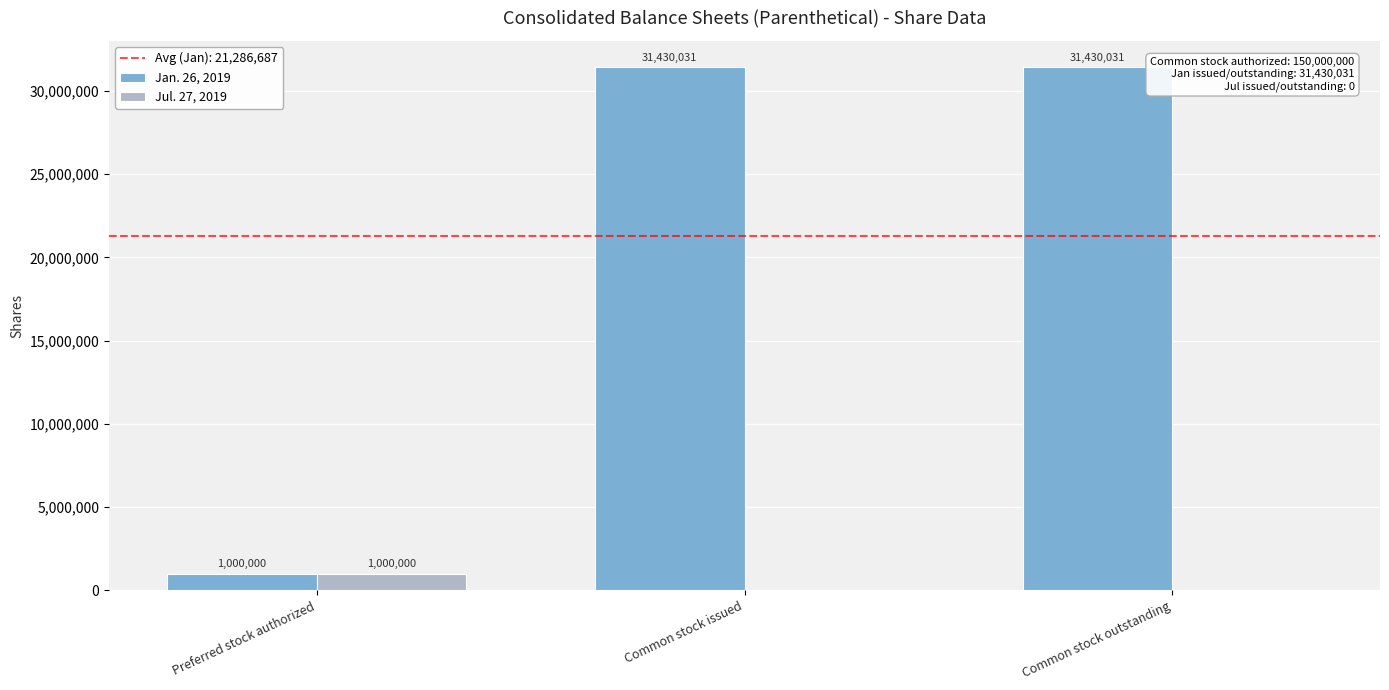

What is the average value of the Jul. 27, 2019 series?

333333